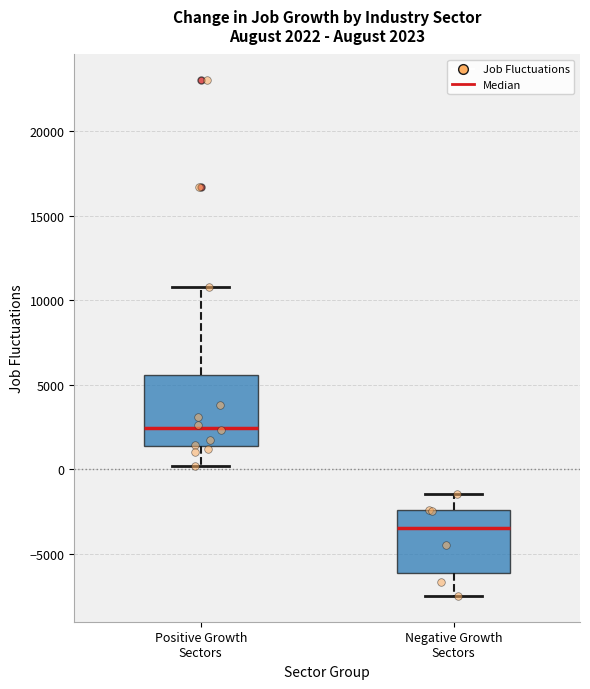

Which box's median line is the lowest?

Negative Growth Sectors